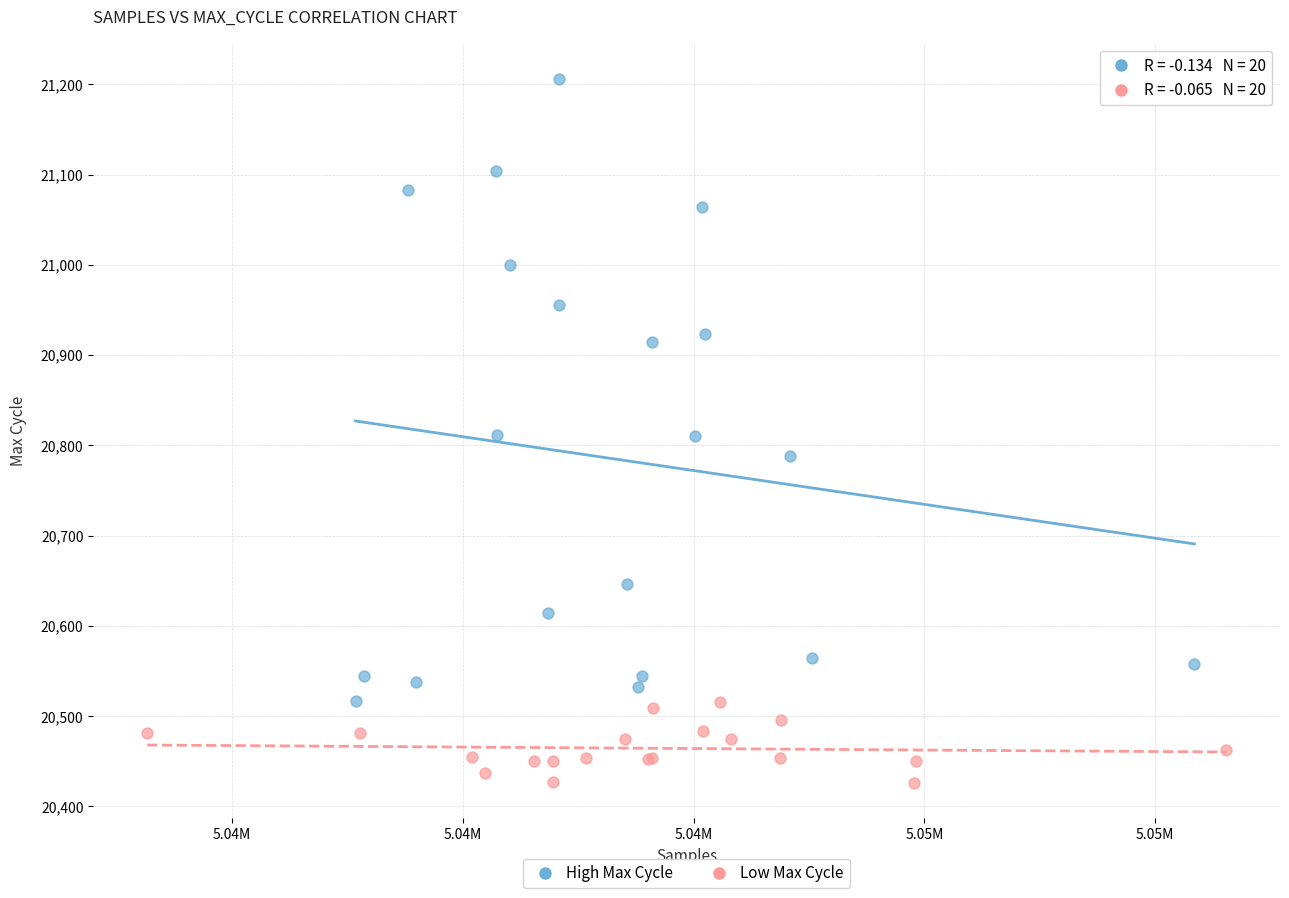

What are all the series names shown in the legend?

High Max Cycle, Low Max Cycle